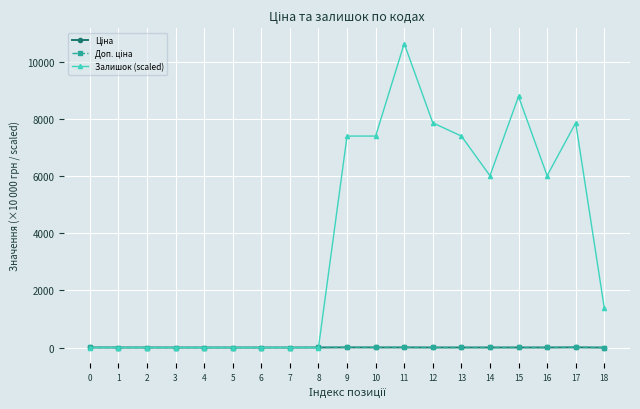

Is this an area chart (filled region under the line)?

No